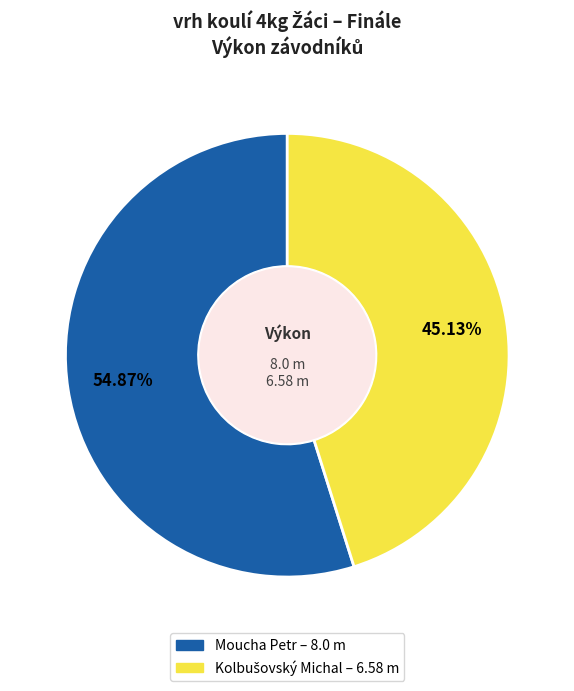

Does Moucha Petr represent more than half of the total?

Yes